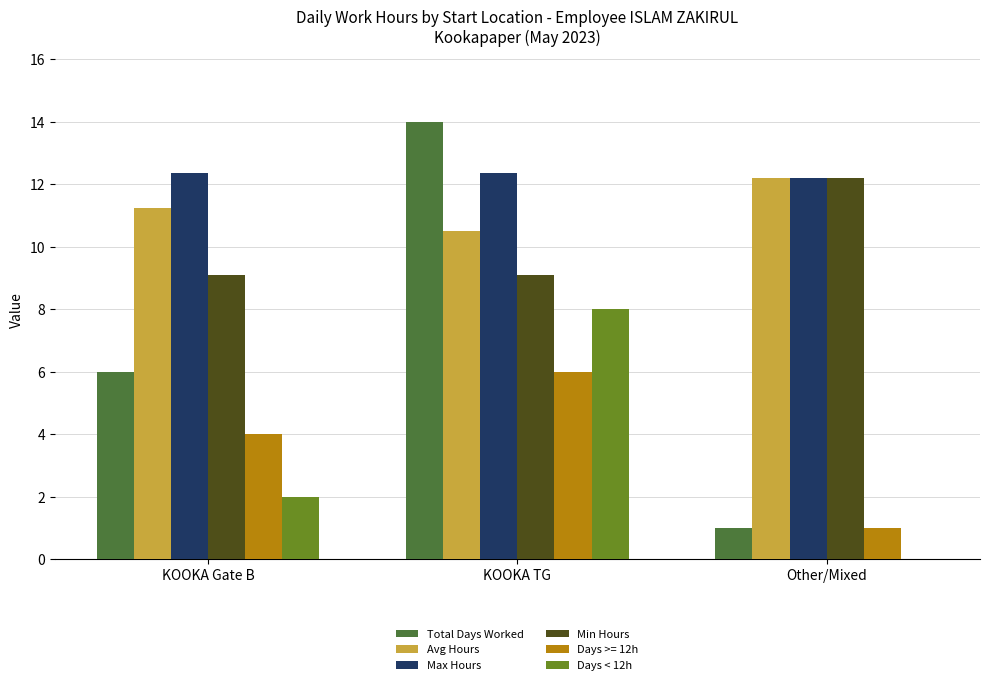

Which series changed the most between KOOKA Gate B and Other/Mixed?

Total Days Worked